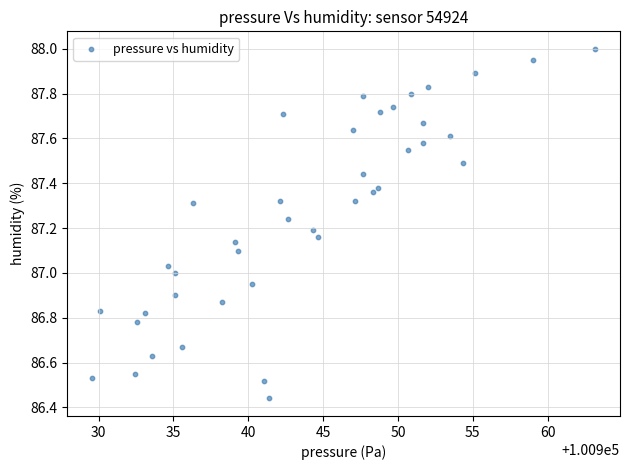

What is the range of X values (max minus min)?

33.6